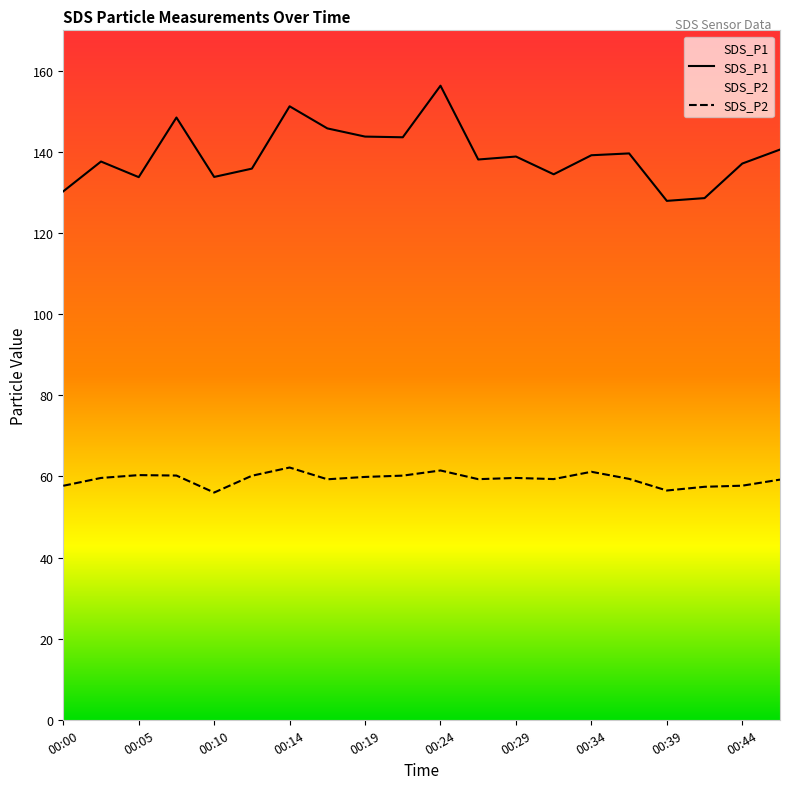

What is the lowest value of the SDS_P1 series?

128.0